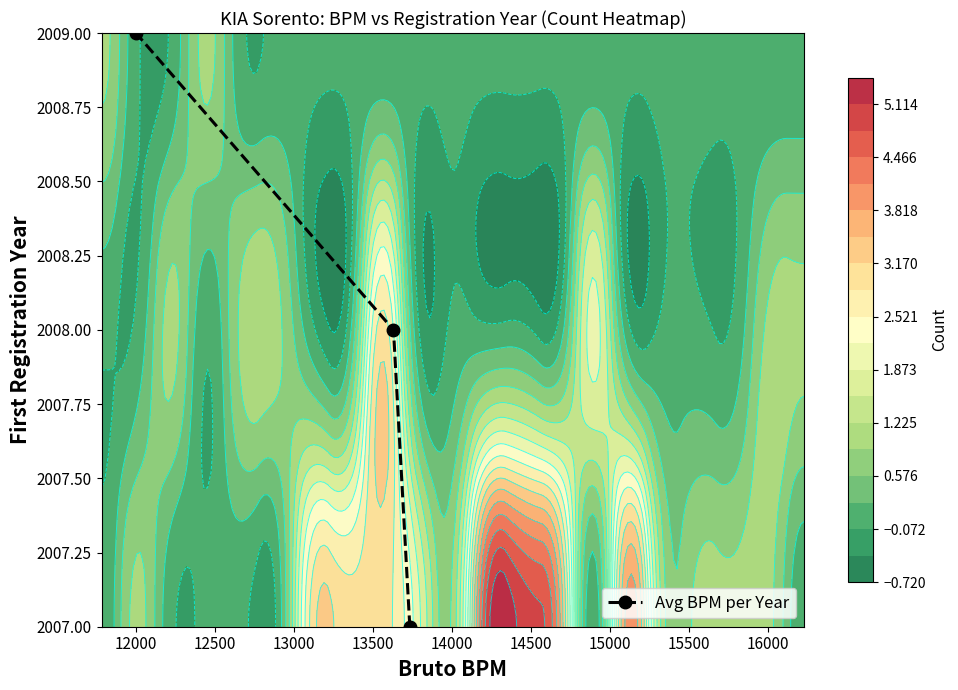

What is the highest value of the Avg BPM per Year series?

2009